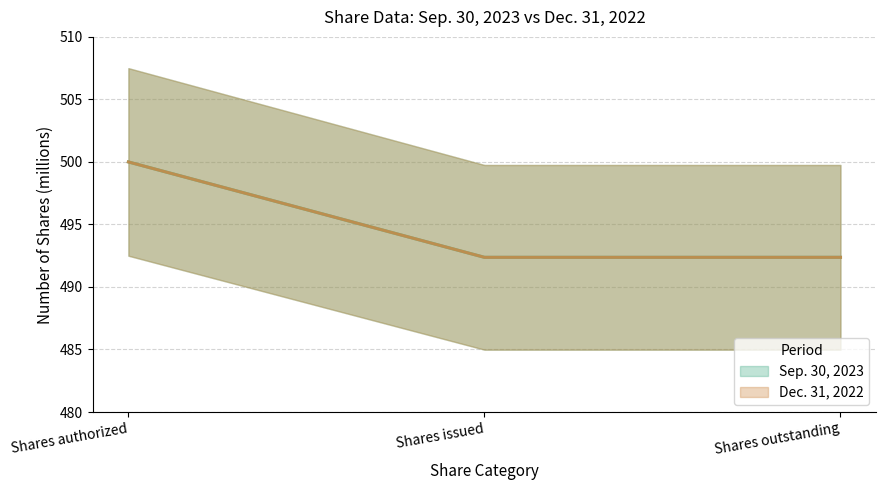

Is the value of Sep. 30, 2023 (line) at Shares issued greater than the value of Dec. 31, 2022 (line) at Shares issued?

No